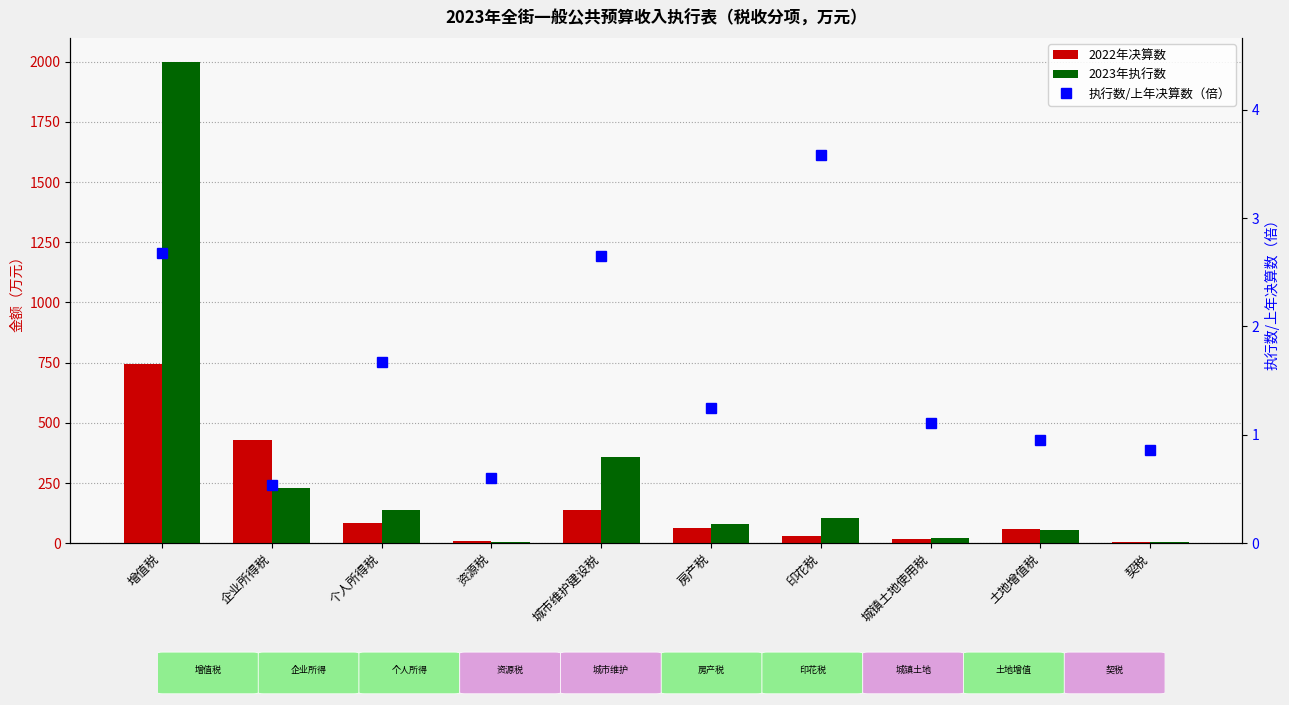

What is the maximum value for 2023年执行数?

1999.0